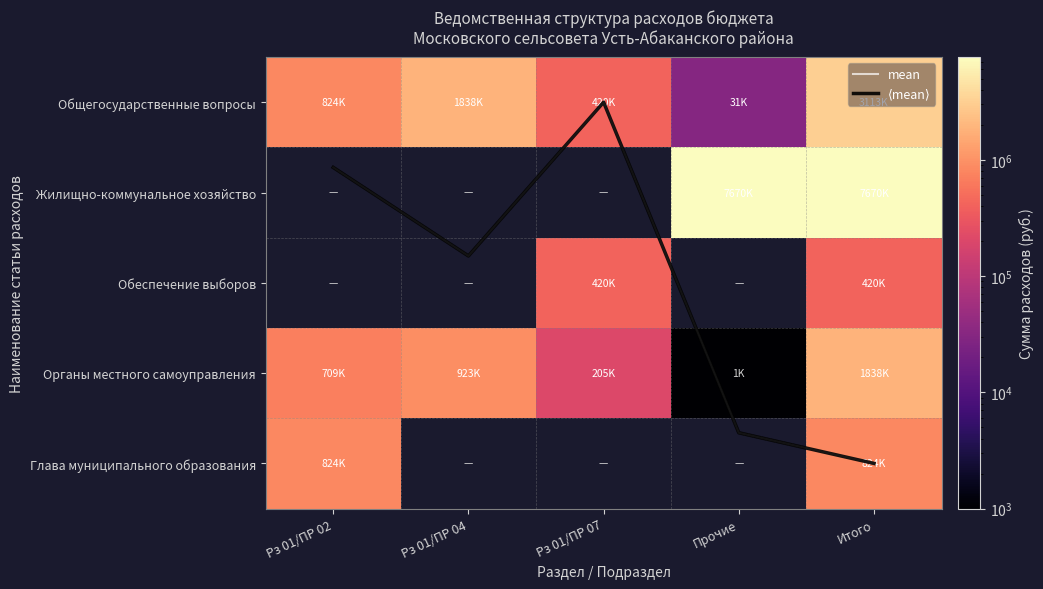

Between Прочие and Итого, which series saw the biggest shift?

Общегосударственные вопросы